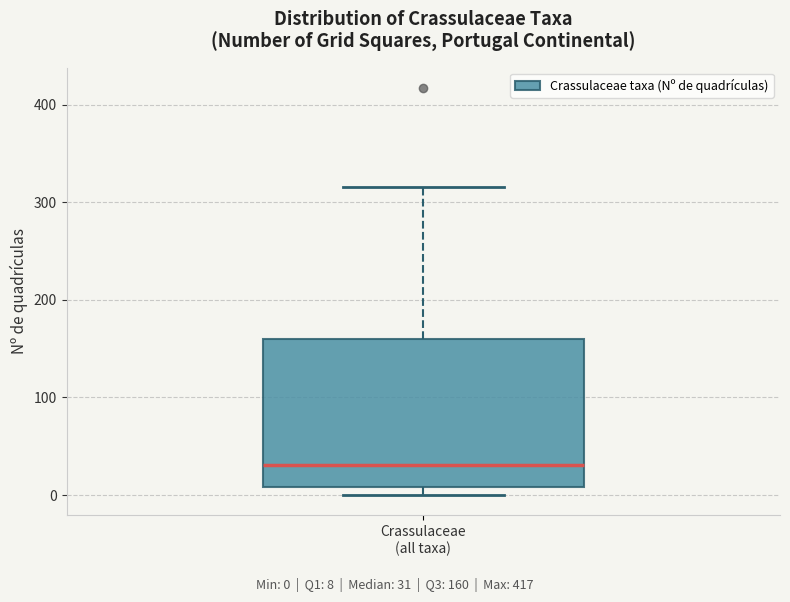

Where is the lower edge of the box for Crassulaceae (all taxa) on the y-axis? The values are not printed on the chart, so give them approximately, as read against the axis.

10